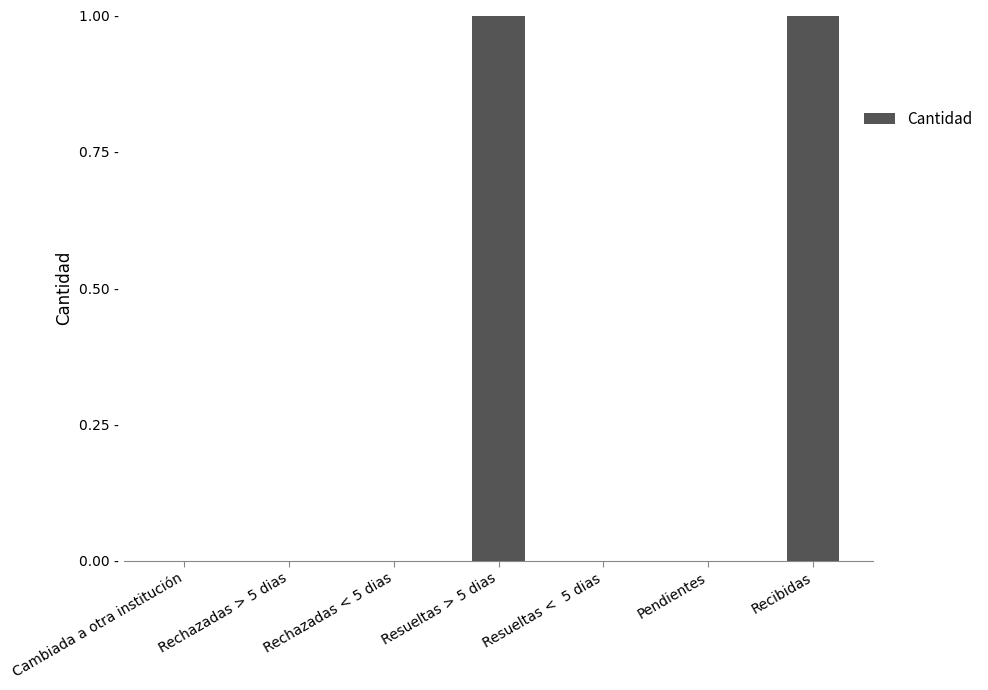

At which category does the chart reach its peak across all series?

Resueltas > 5 dias